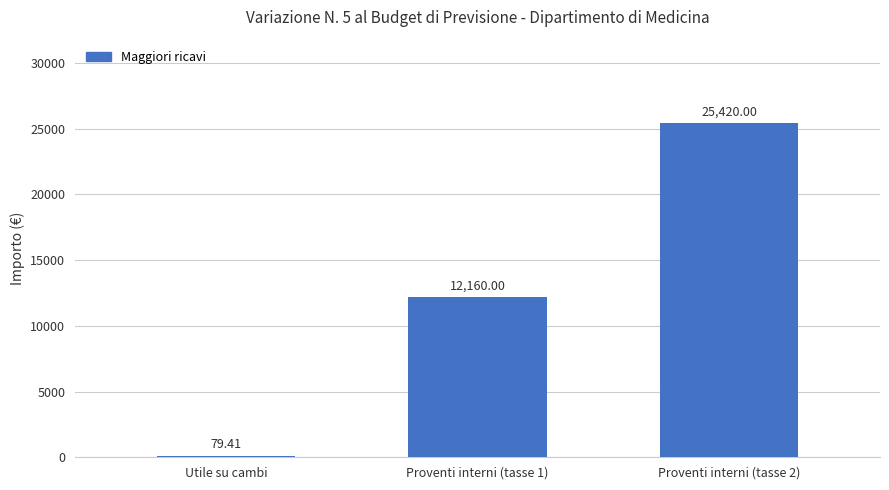

What value does the data have at Proventi interni (tasse 2)?

25420.0